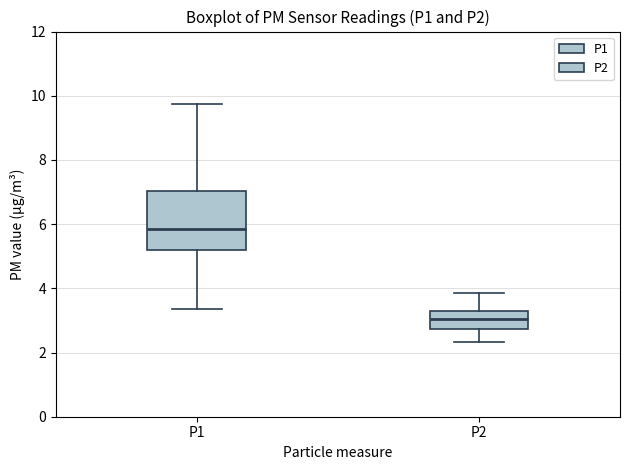

Reading left to right, transcribe this box plot: for each box, give where its median line is, the range the box spans, and where its two whiskers end, as read against the y-axis. The values are not printed on the chart, so give them approximately, as read against the axis.

P1: median 5.8, box 5.2 to 7.0, whiskers 3.4 to 9.8
P2: median 3.0, box 2.8 to 3.4, whiskers 2.4 to 3.8